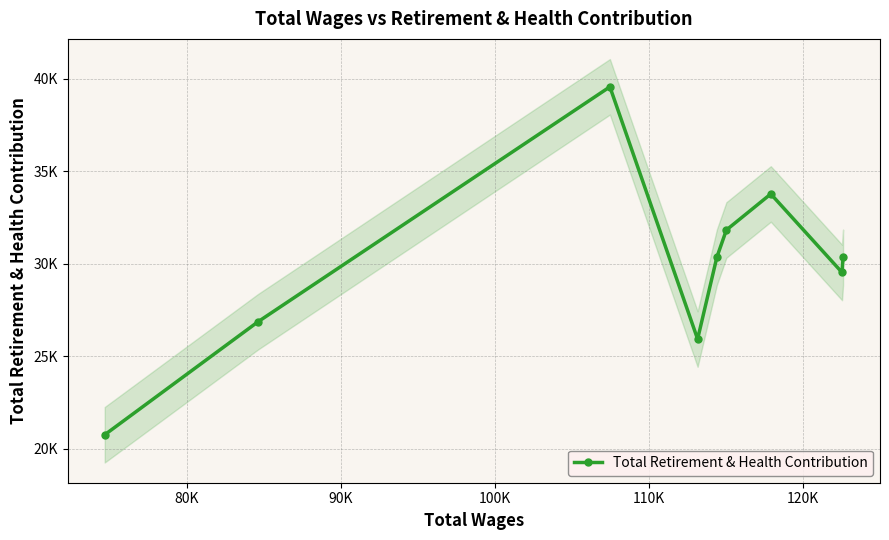

How many lines are shown in the chart?

1